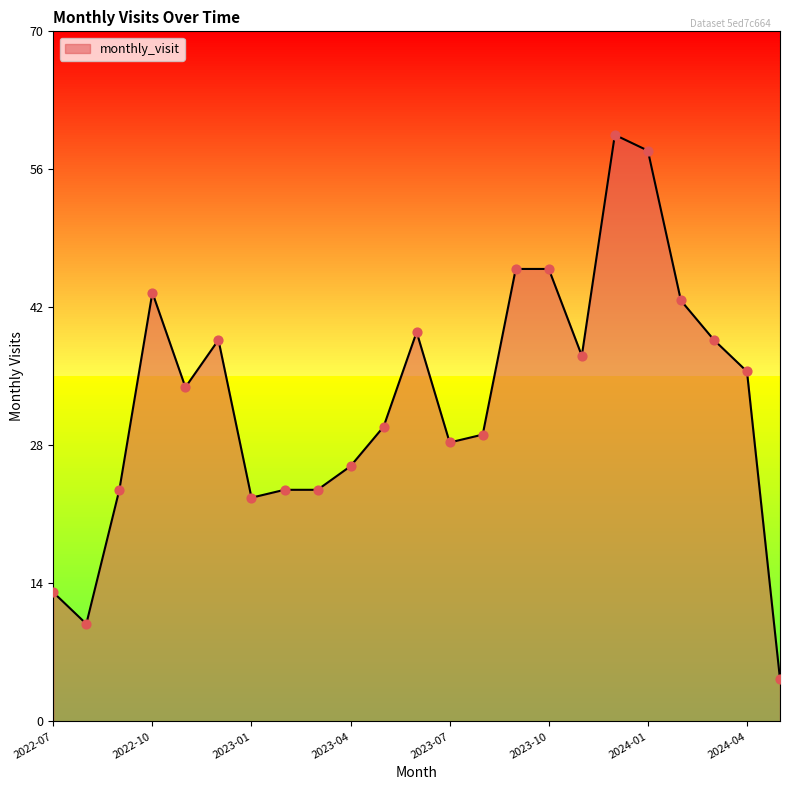

Which has a higher value, 2023-10 or 2023-01?

2023-10